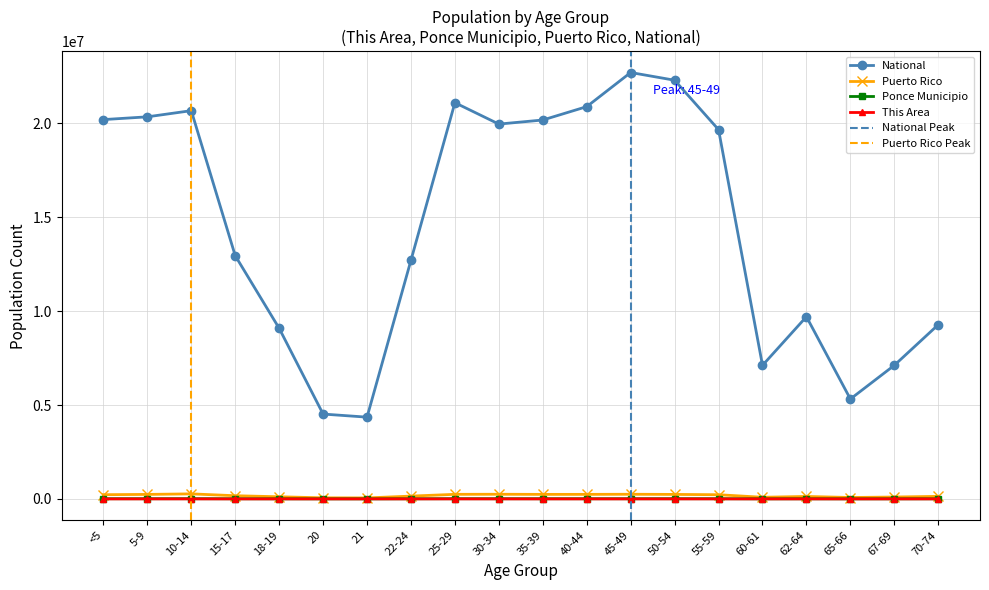

Which label corresponds to the smallest value in the chart?

21